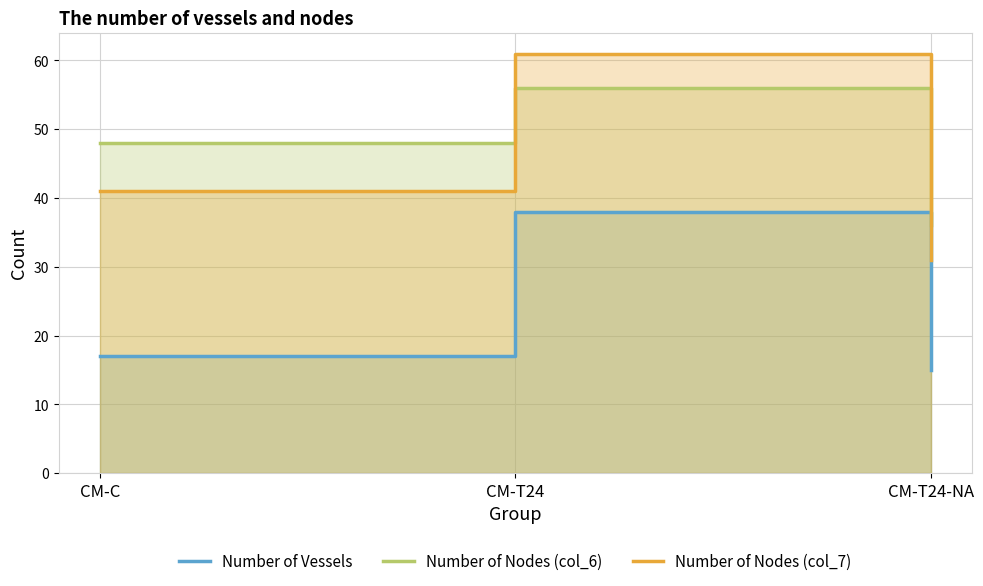

Does the chart have visible grid lines?

Yes